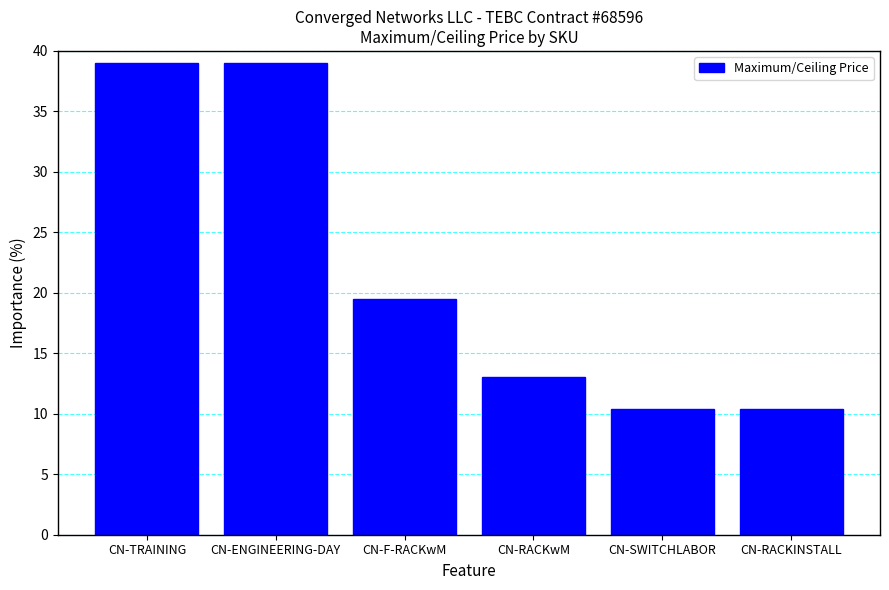

What is the label of the 2nd bar from the left?

CN-ENGINEERING-DAY